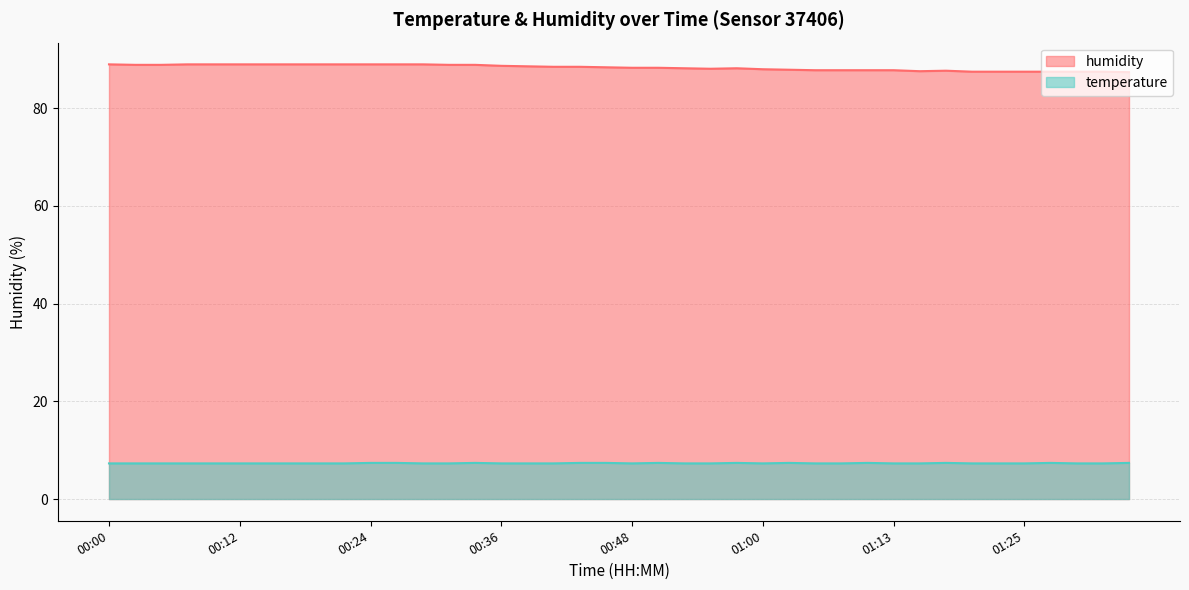

Does the chart display data point markers on the line(s)?

No